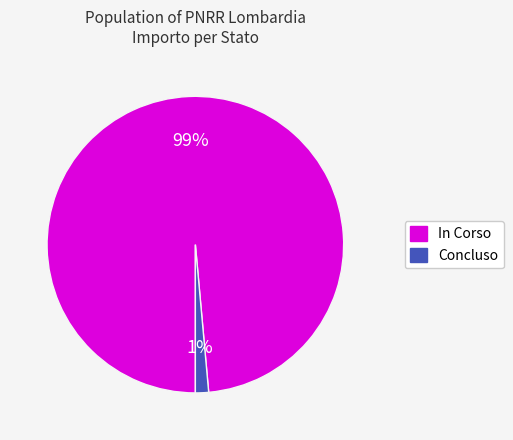

Which slice represents more than half of the pie?

In Corso